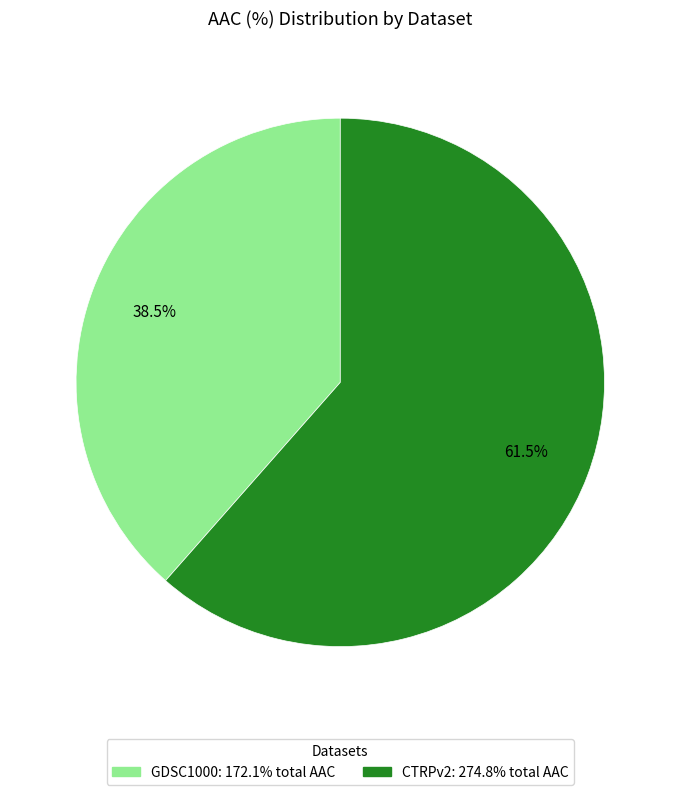

How much of the chart is everything except GDSC1000?

61.5%